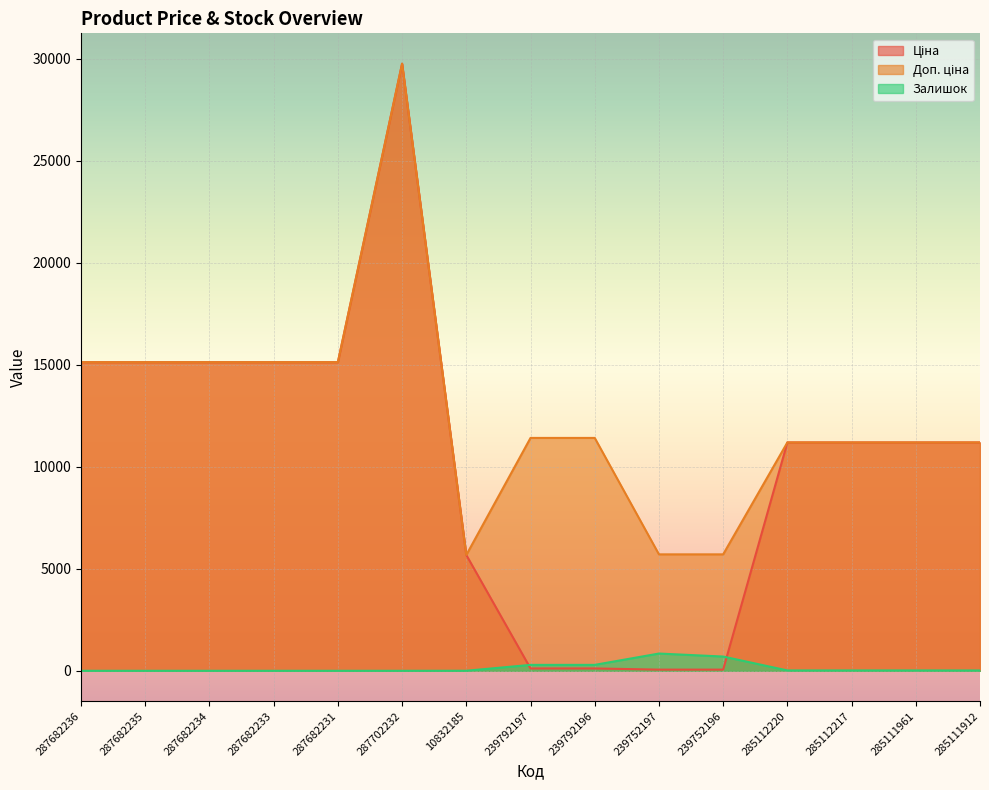

Where does the Ціна series first go above 11188?

287682236